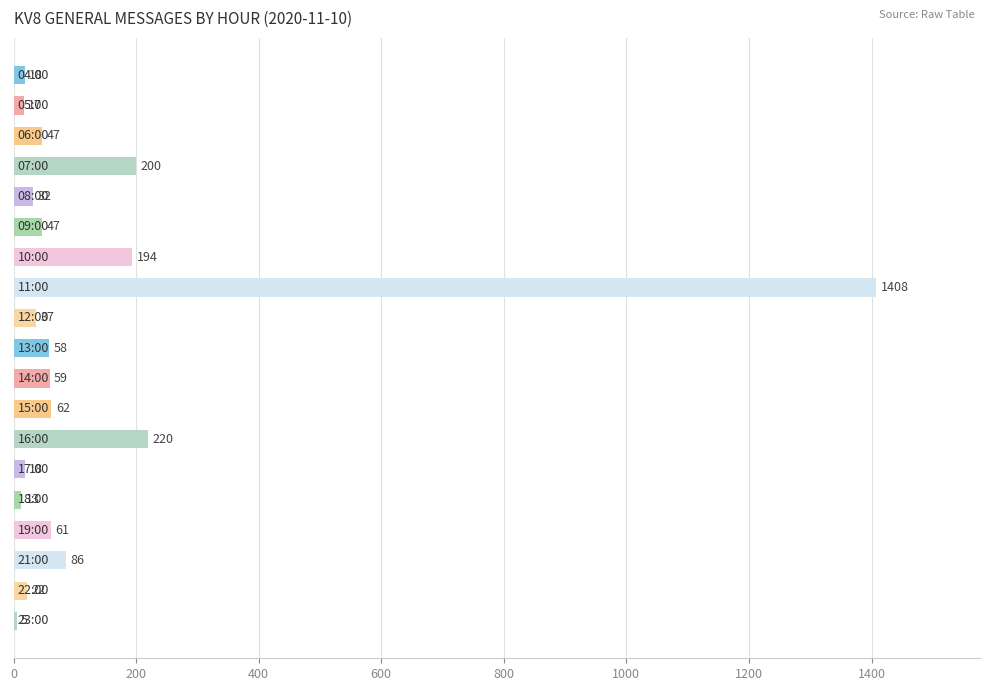

Reading top to bottom, what are all the values shown in this chart?

18	17	47	200	32	47	194	1408	37	58	59	62	220	18	13	61	86	22	5